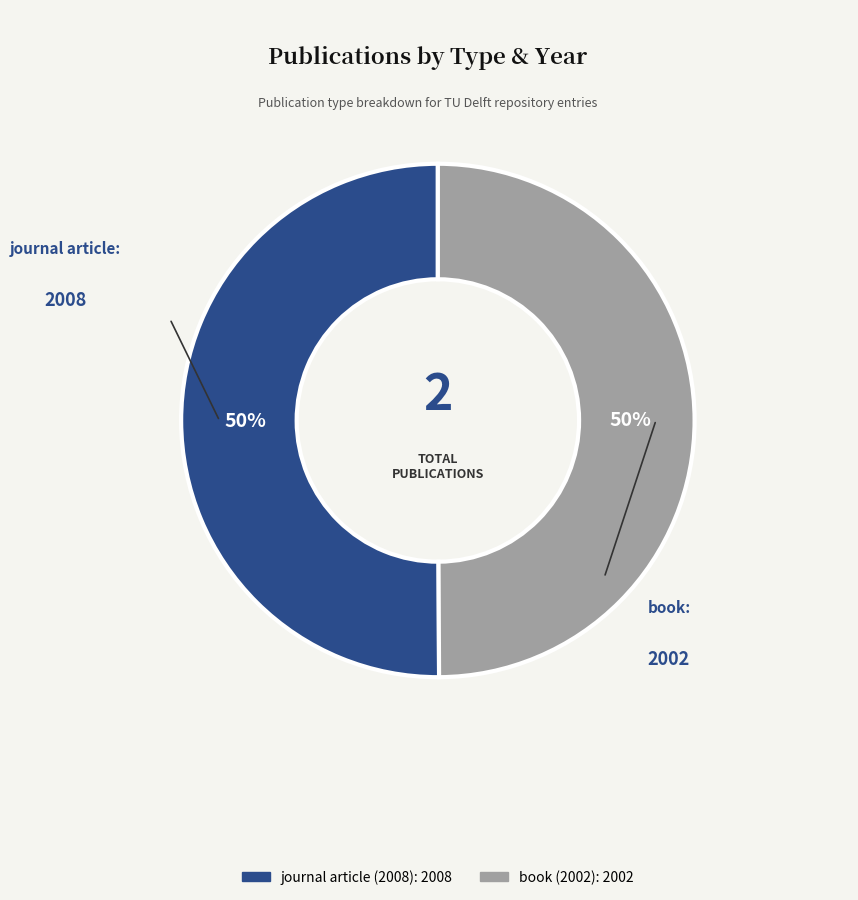

Do journal article (2008) and book (2002) together represent more than half of the pie?

Yes